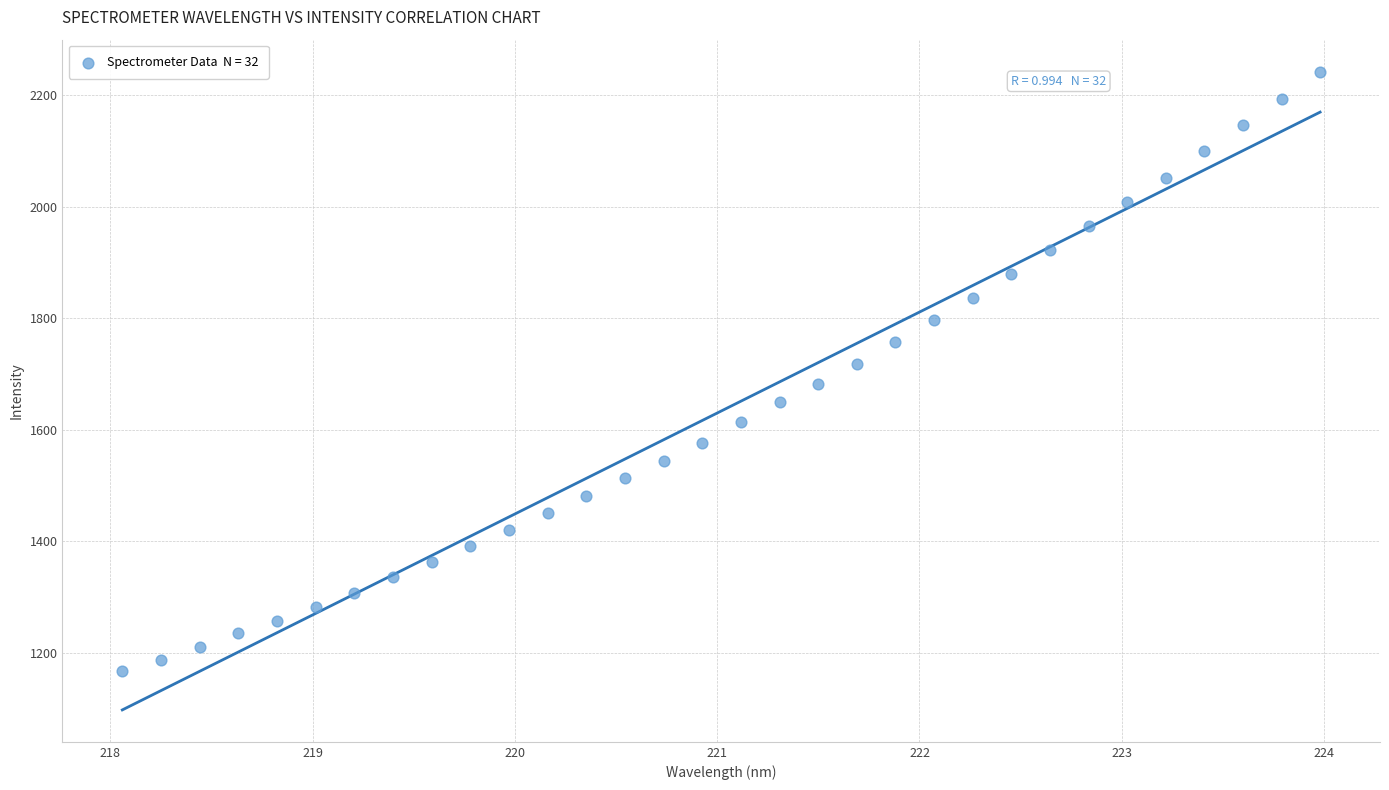

What is the range of Y values (max minus min)?

1076.3